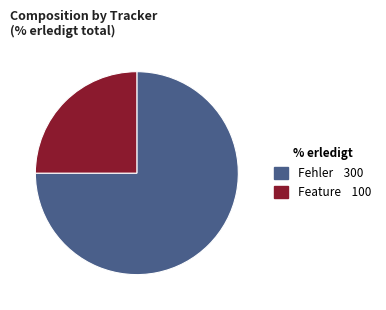

Is there any slice that represents more than half of the pie?

Yes